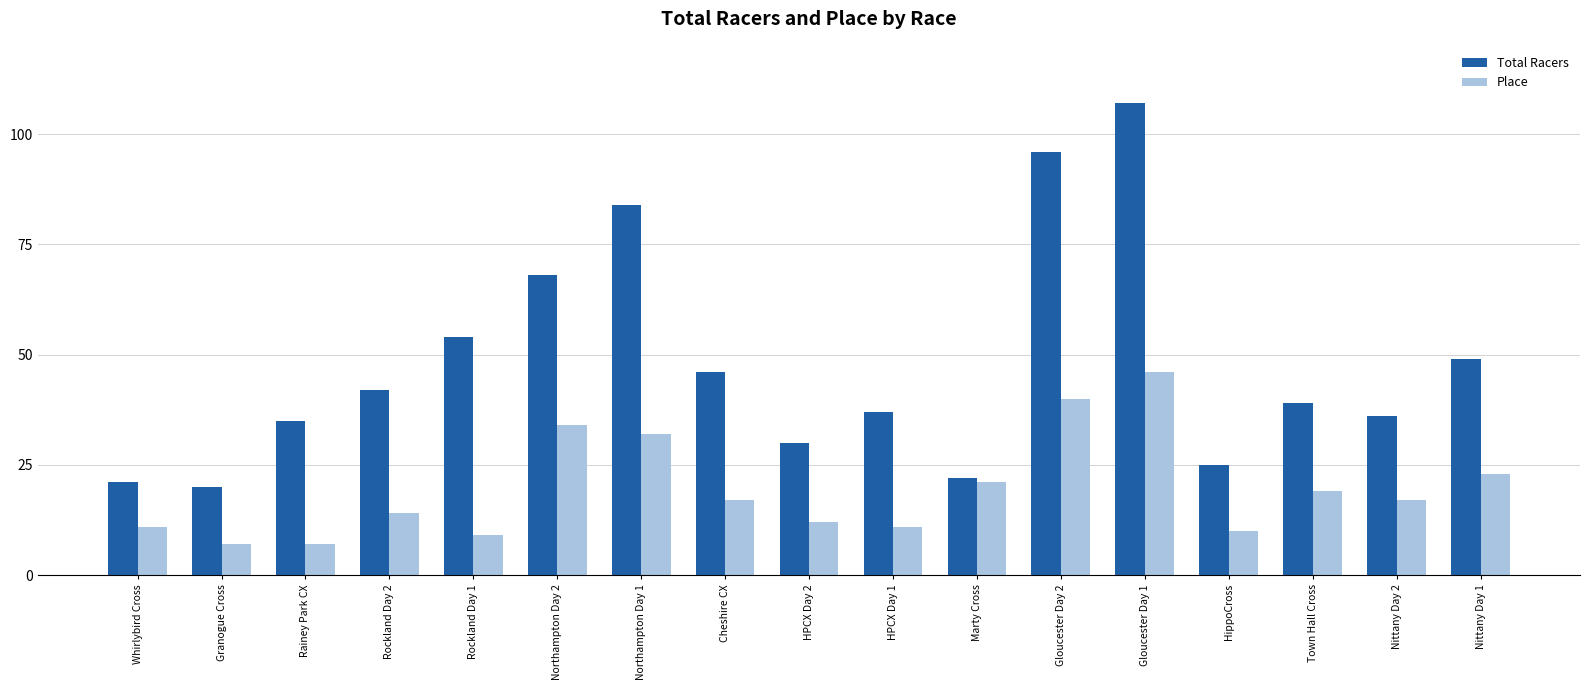

What is the smallest value displayed?

7